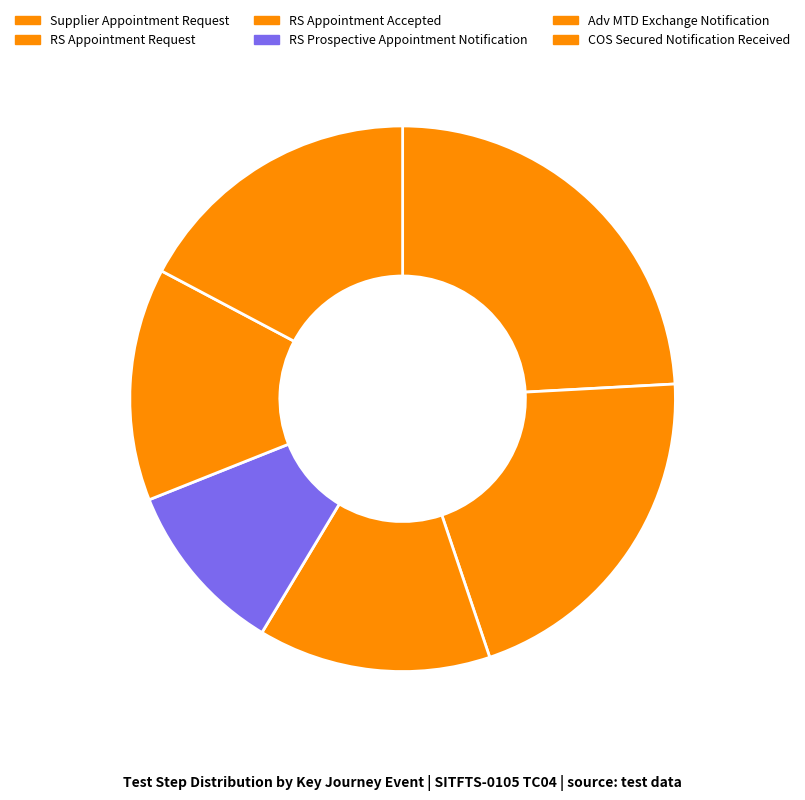

How many slices are in this pie chart?

6